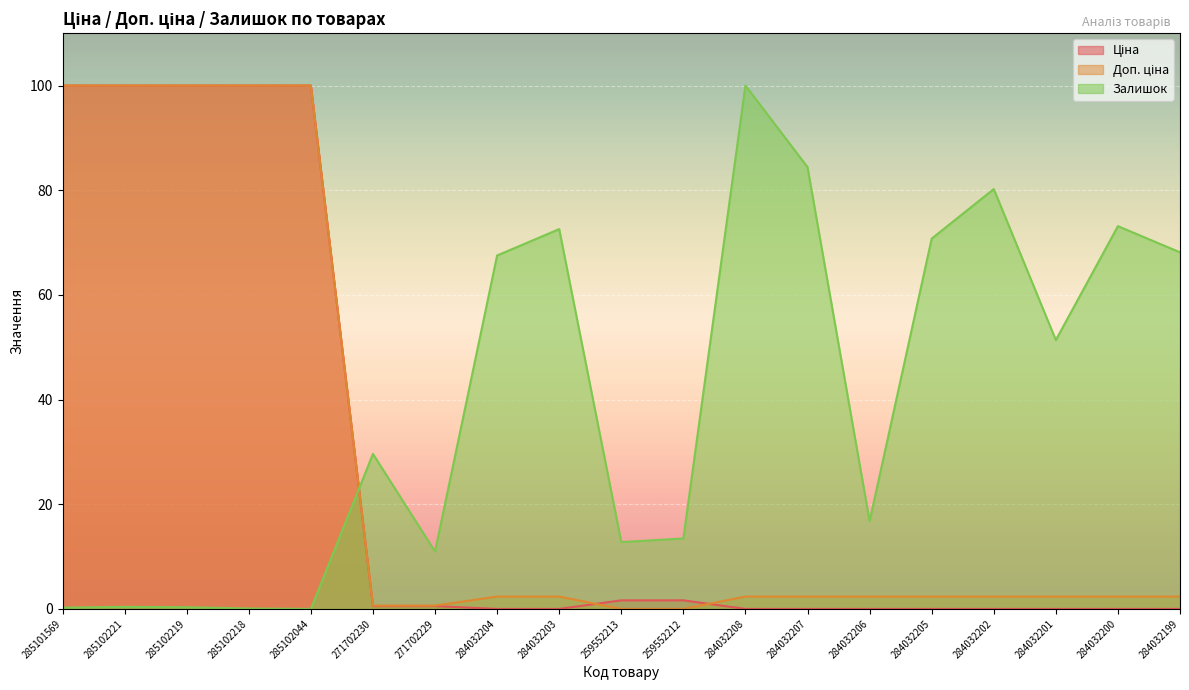

List the labels in order of Ціна value, largest first.

285101569, 285102221, 285102219, 285102218, 285102044, 259552213, 259552212, 271702230, 271702229, 284032204, 284032203, 284032208, 284032207, 284032206, 284032205, 284032202, 284032201, 284032200, 284032199